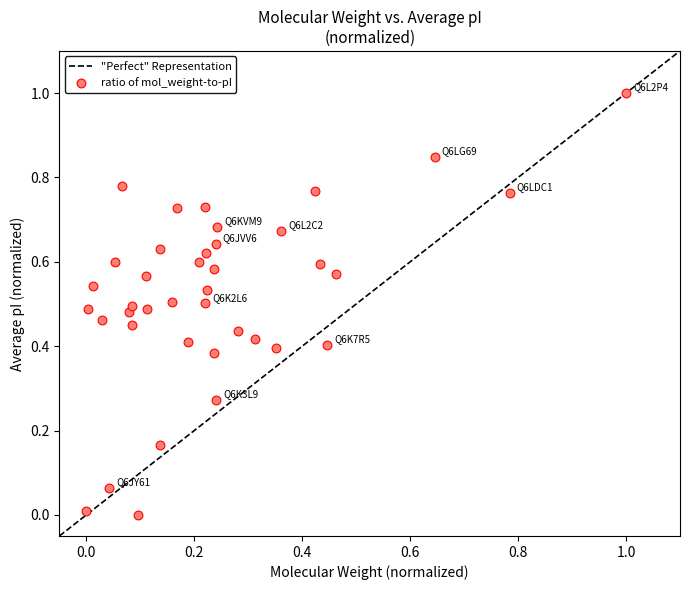

What is the range of Y values (max minus min)?

1.0